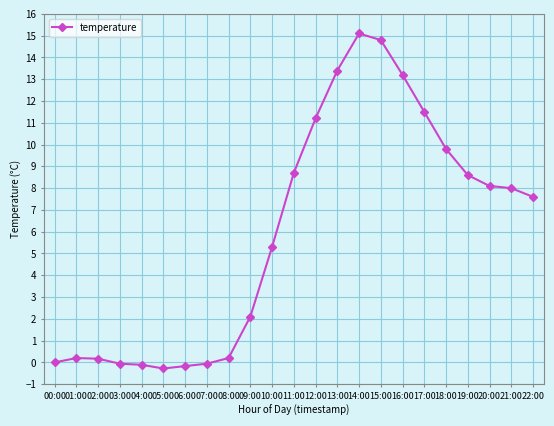

True or false: there are more than 0 points higher than both neighbors.

True